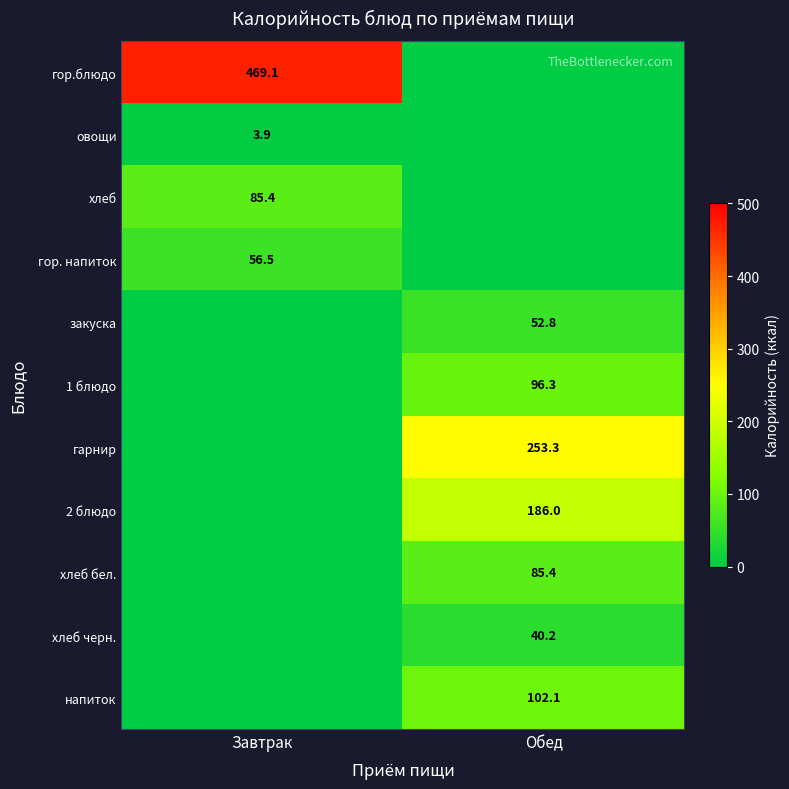

True or false: напиток has a value of 102.1 at Обед.

True